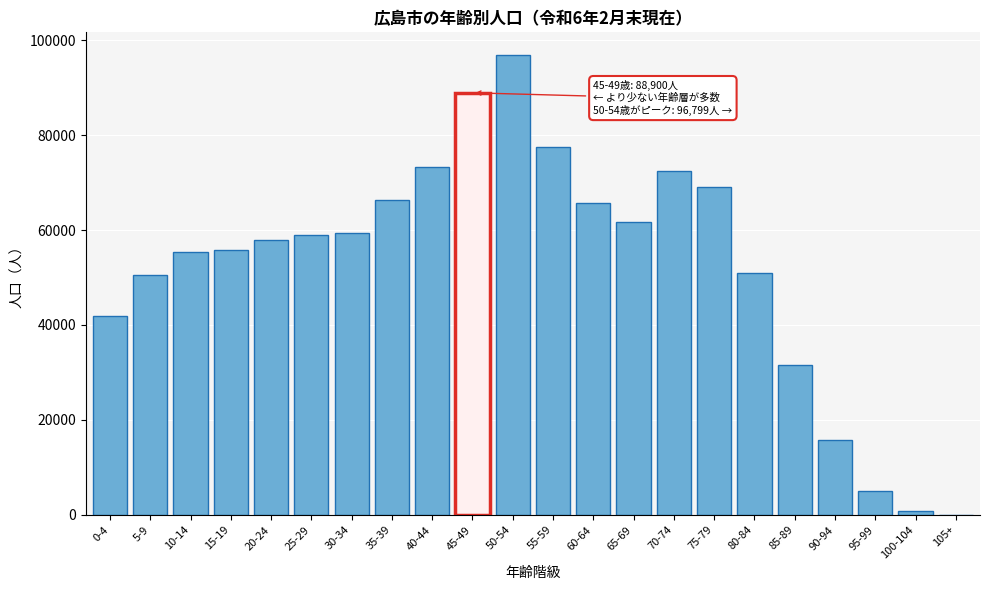

Reading left to right, what are all the values shown in this chart?

0-4=41953	5-9=50540	10-14=55351	15-19=55778	20-24=57903	25-29=58921	30-34=59436	35-39=66350	40-44=73272	45-49=88900	50-54=96799	55-59=77505	60-64=65733	65-69=61617	70-74=72493	75-79=68984	80-84=51000	85-89=31542	90-94=15705	95-99=5064	100-104=854	105+=62